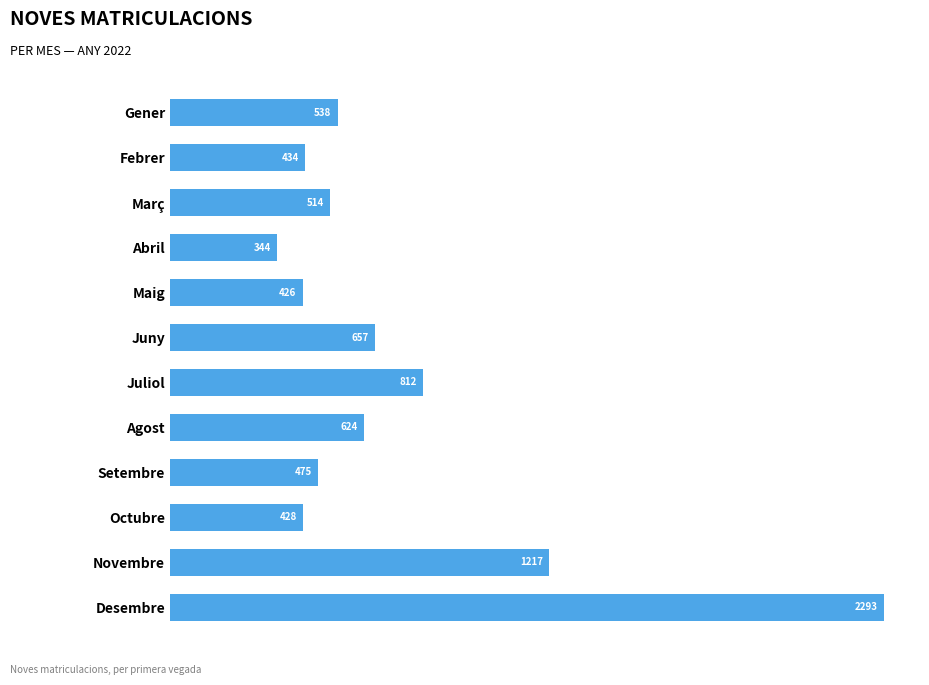

Approximately how many times larger is the value at Juny compared to Novembre?

0.5